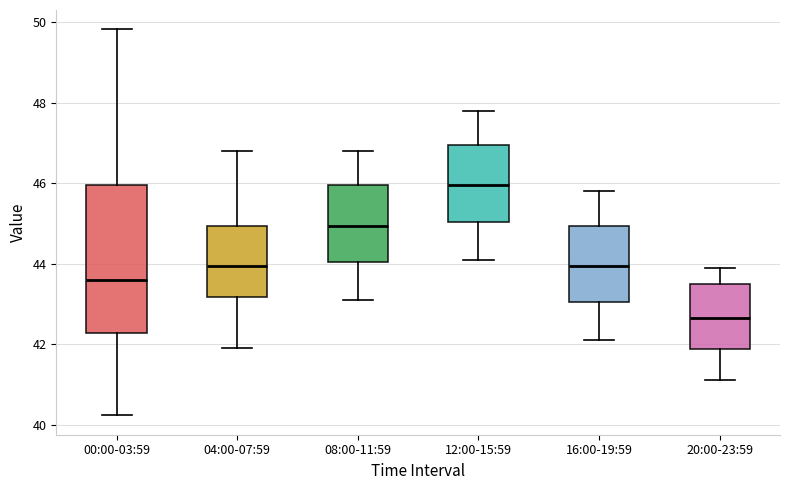

Reading left to right, read every box against the y-axis: the position of its median line, the range the box covers, and the ends of its whiskers. The values are not printed on the chart, so give them approximately, as read against the axis.

00:00-03:59: median 43.6, box 42.2 to 46.0, whiskers 40.2 to 49.8
04:00-07:59: median 44.0, box 43.2 to 45.0, whiskers 42.0 to 46.8
08:00-11:59: median 45.0, box 44.0 to 46.0, whiskers 43.2 to 46.8
12:00-15:59: median 46.0, box 45.0 to 47.0, whiskers 44.2 to 47.8
16:00-19:59: median 44.0, box 43.0 to 45.0, whiskers 42.2 to 45.8
20:00-23:59: median 42.6, box 41.8 to 43.6, whiskers 41.2 to 44.0